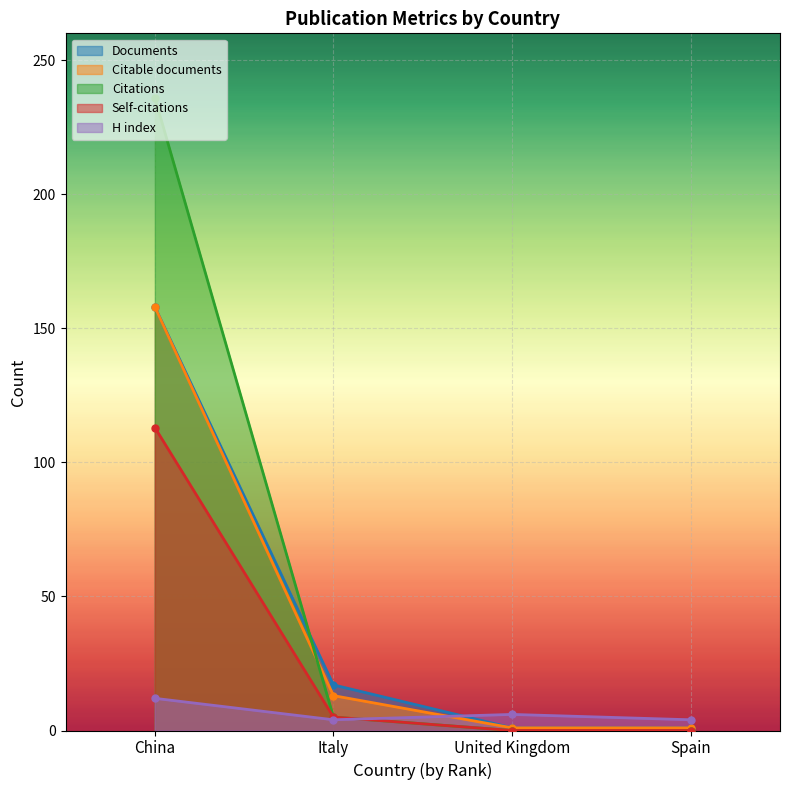

What is the highest value of the Citations series?

236